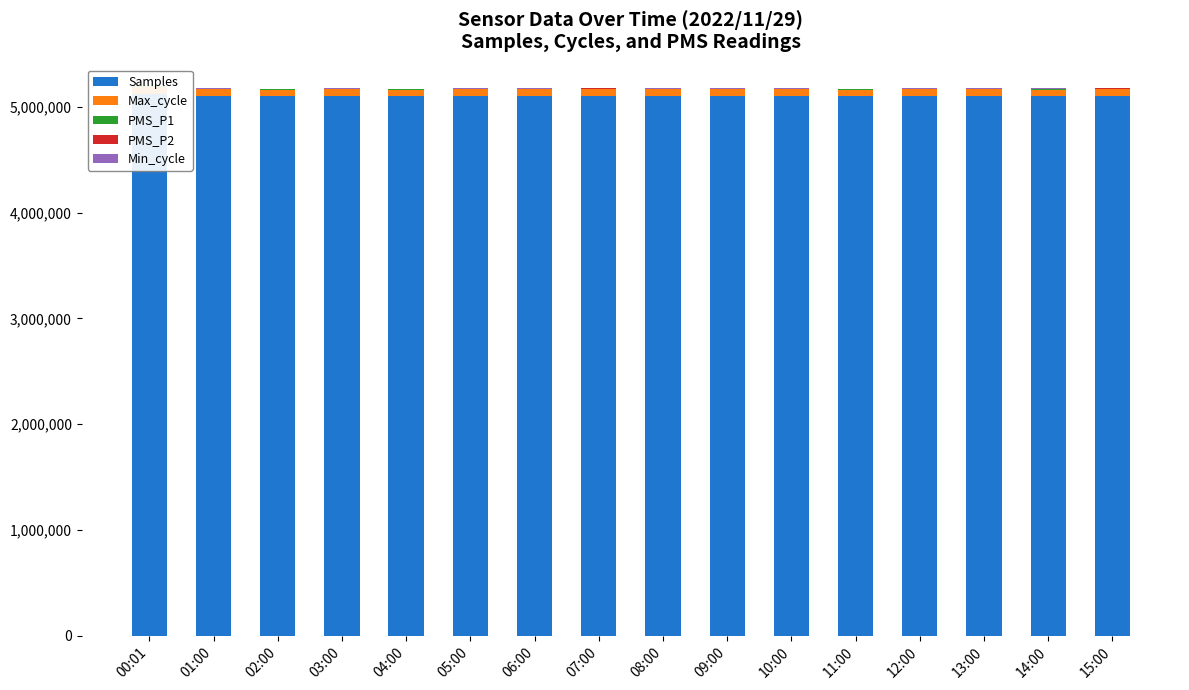

What is the label of the 4th bar from the left?

03:00